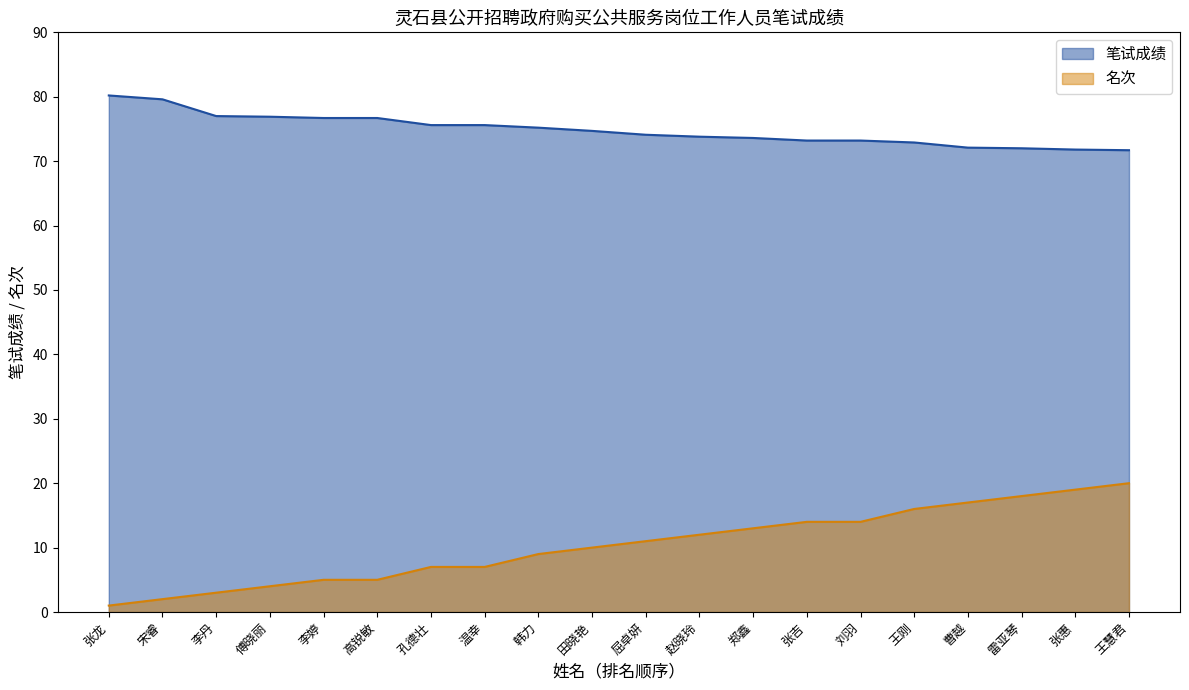

Where is 名次 nearest to the value 10?

田晓艳